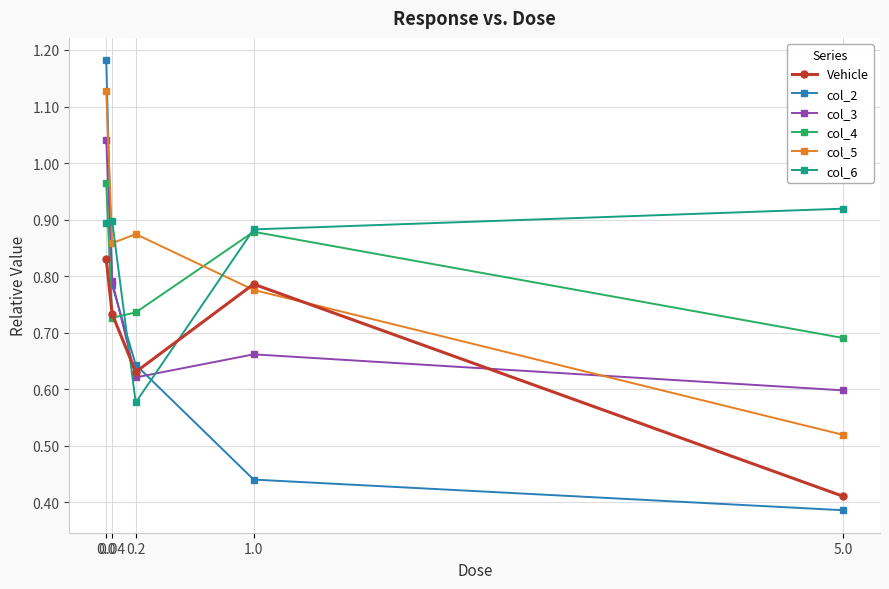

True or false: col_2 and col_5 intersect in this chart.

True